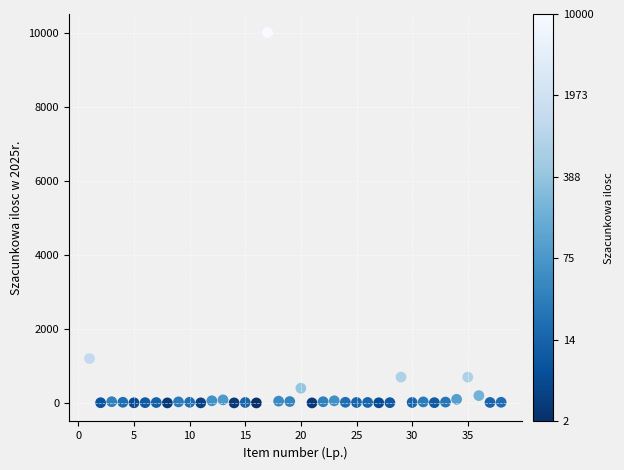

What is the range of X values (max minus min)?

37